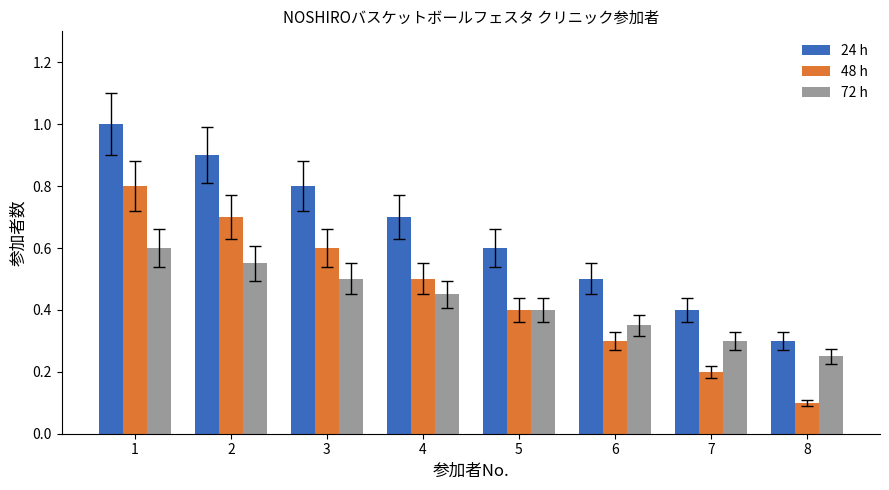

Is the value of 72 h at 4 greater than the value of 48 h at 5?

Yes